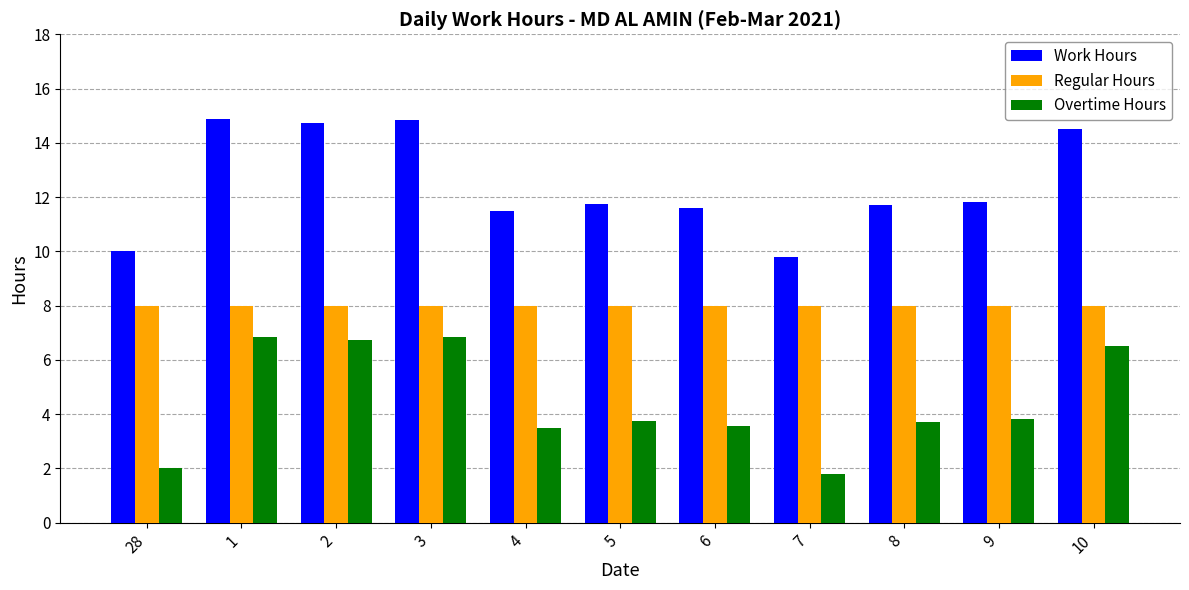

What is the spread (max minus min) of values at 5?

8.0